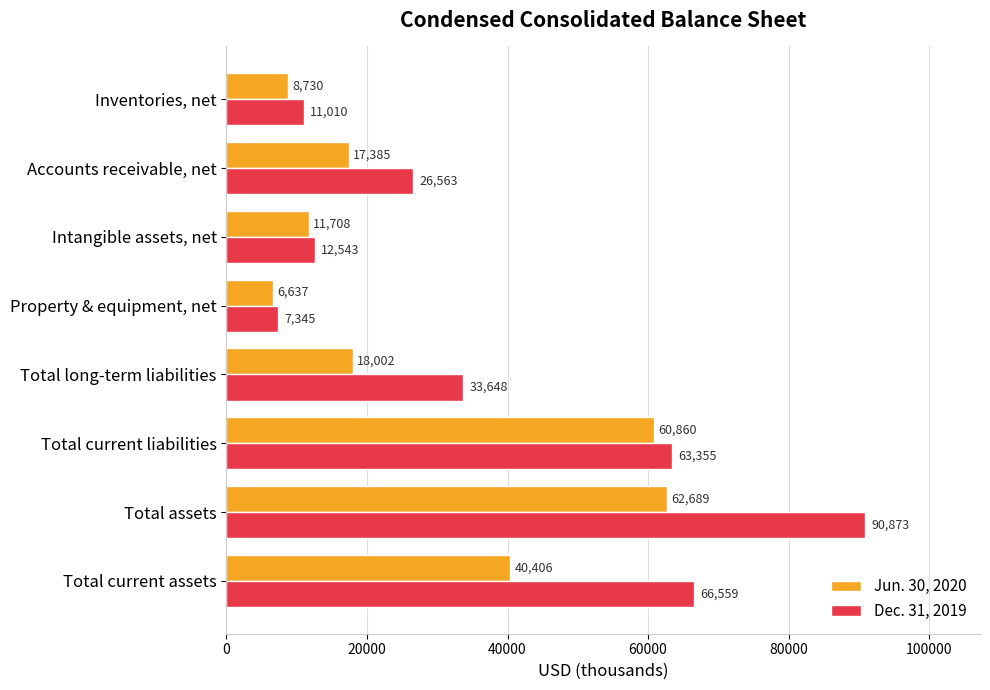

Which series has the widest spread of values?

Dec. 31, 2019